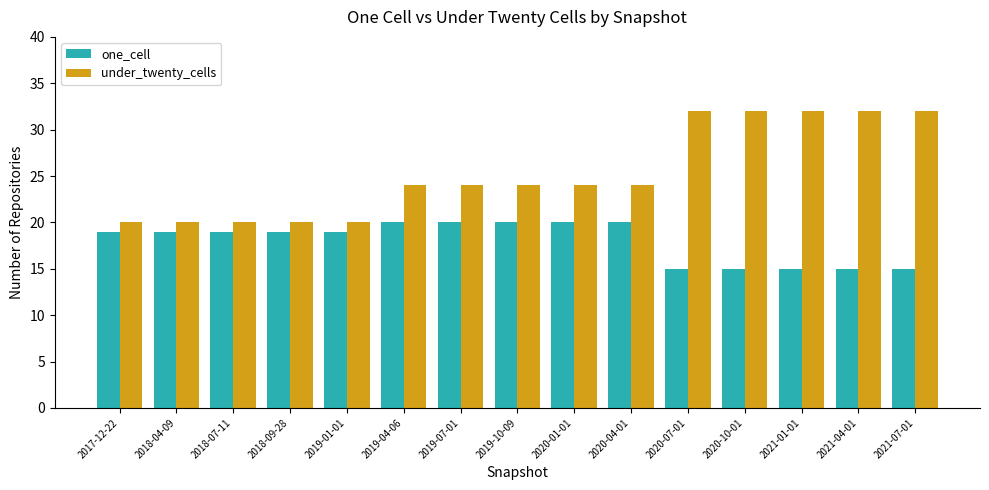

Count the one_cell values in the range 15 to 20.

15